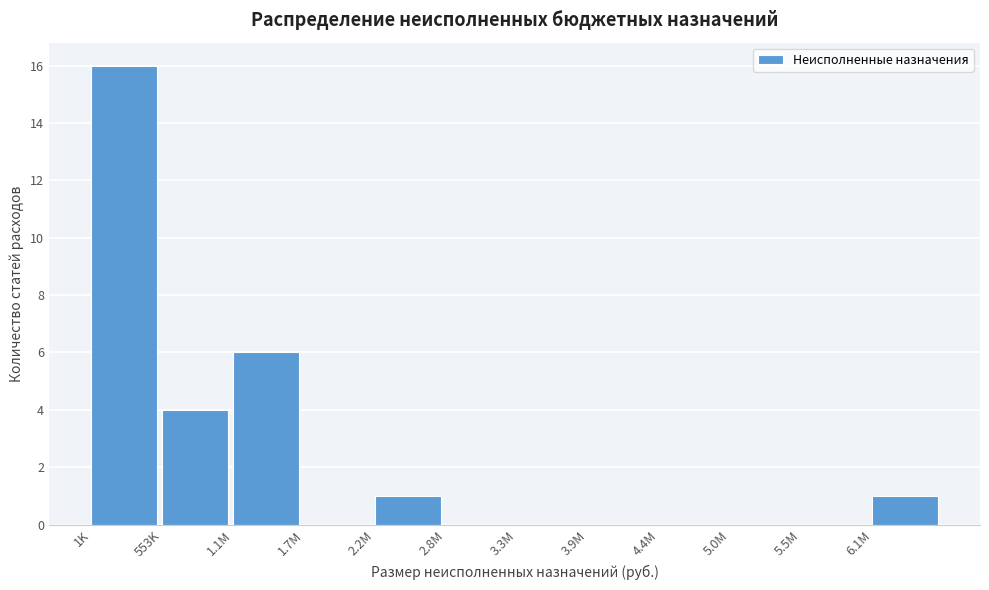

Reading left to right, transcribe all the data shown in this chart.

1K=16	553K=4	1.1M=6	1.7M=0	2.2M=1	2.8M=0	3.3M=0	3.9M=0	4.4M=0	5.0M=0	5.5M=0	6.1M=1